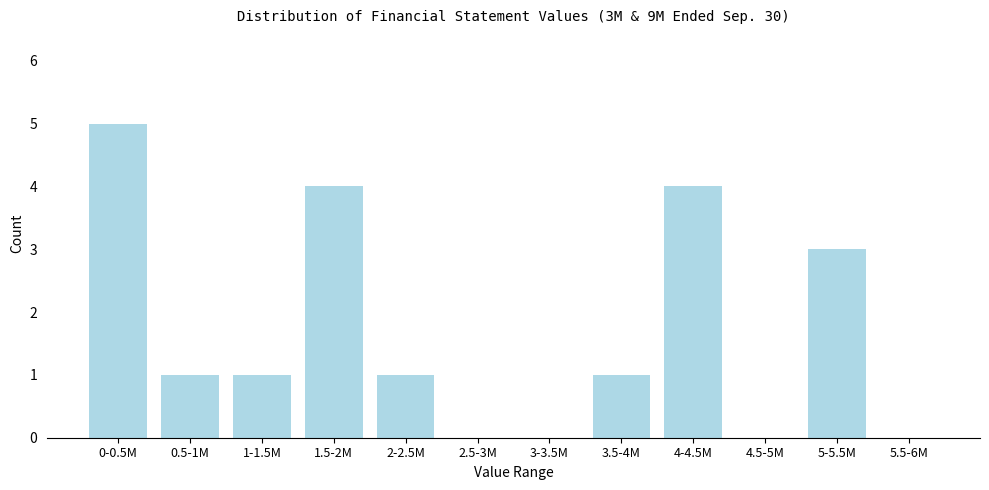

Reading right to left, transcribe all the data shown in this chart.

5.5-6M=0	5-5.5M=3	4.5-5M=0	4-4.5M=4	3.5-4M=1	3-3.5M=0	2.5-3M=0	2-2.5M=1	1.5-2M=4	1-1.5M=1	0.5-1M=1	0-0.5M=5